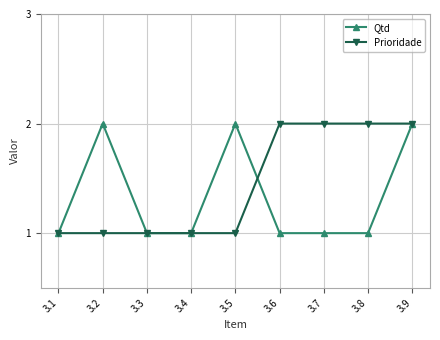

What is the maximum value shown in the chart?

2